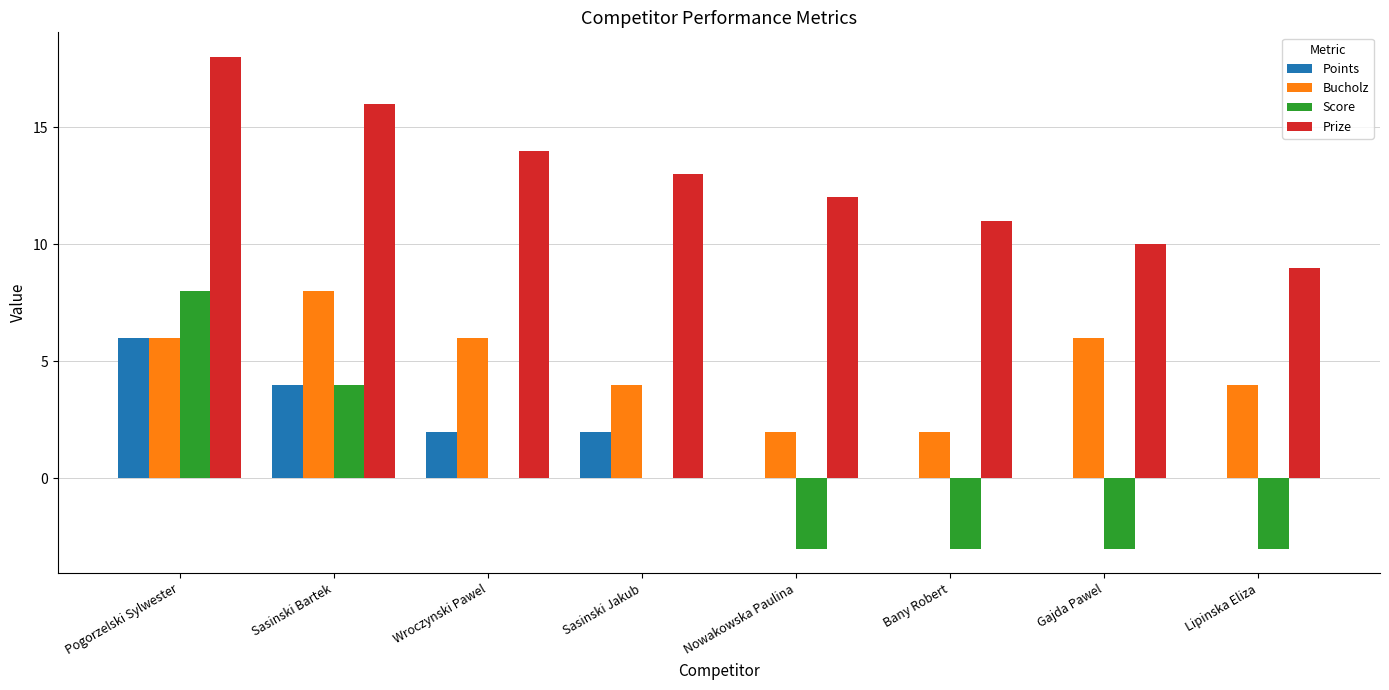

What is the approximate value of Points at Sasinski Bartek?

4